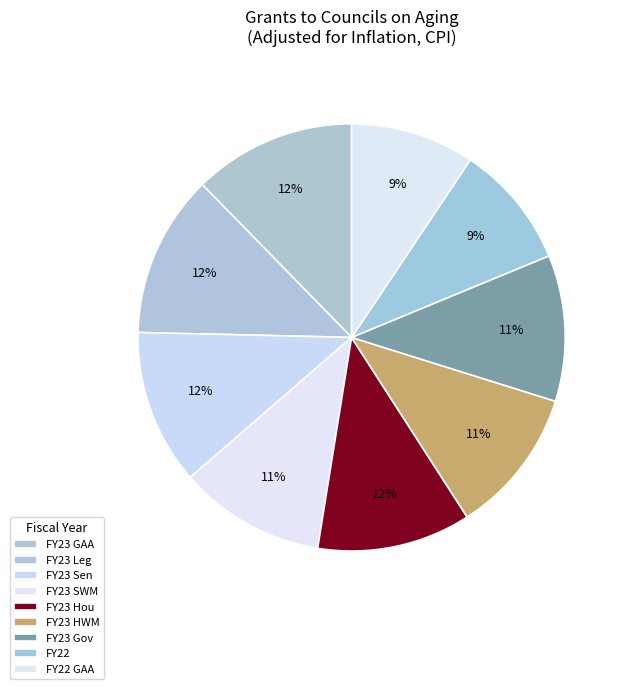

Count the number of slices in the pie.

9